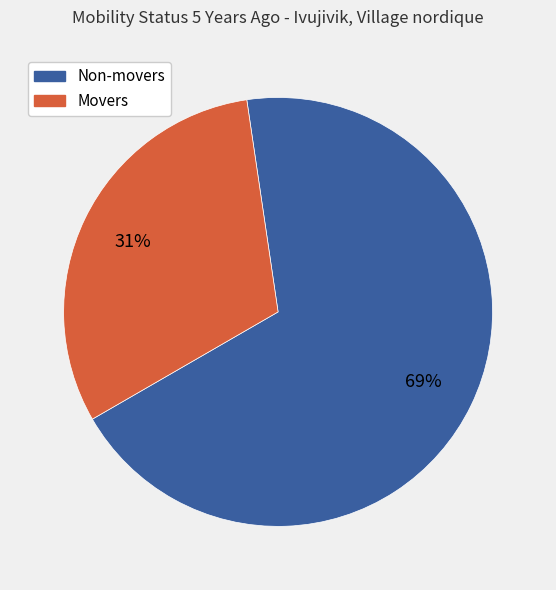

How many segments does this pie chart have?

2